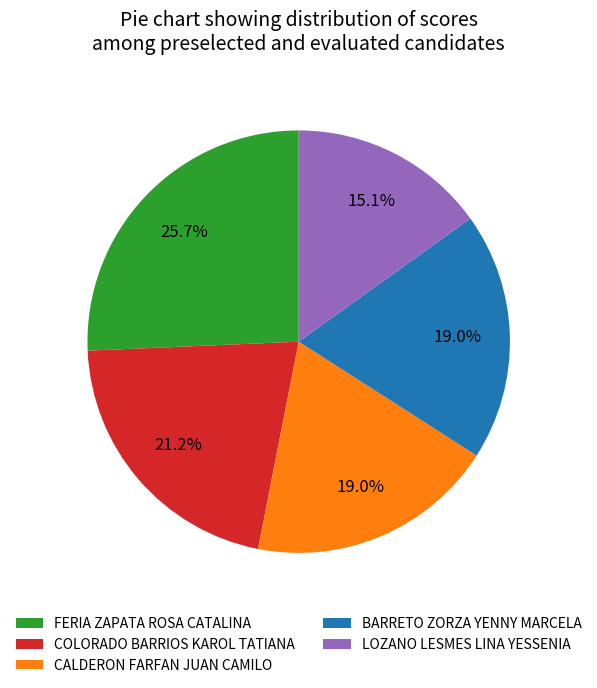

To the nearest percent, what percentage of the pie is COLORADO BARRIOS KAROL TATIANA?

21%